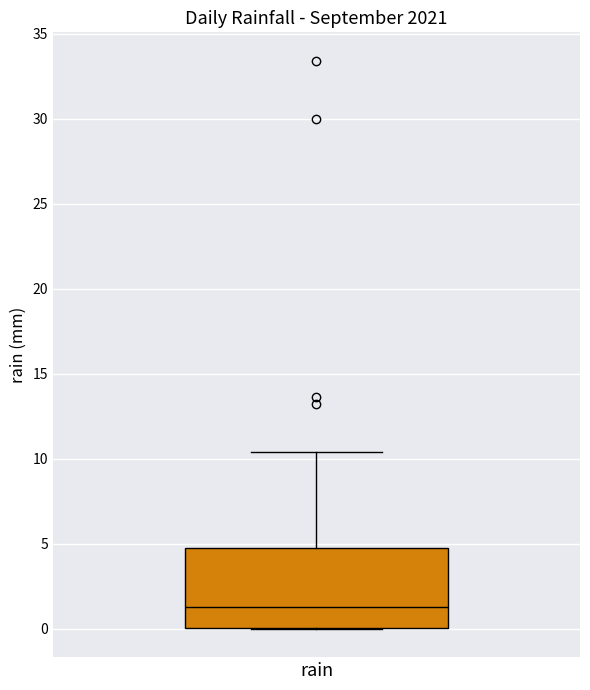

Where does the upper whisker of the box for rain end on the y-axis? The values are not printed on the chart, so give them approximately, as read against the axis.

10.5